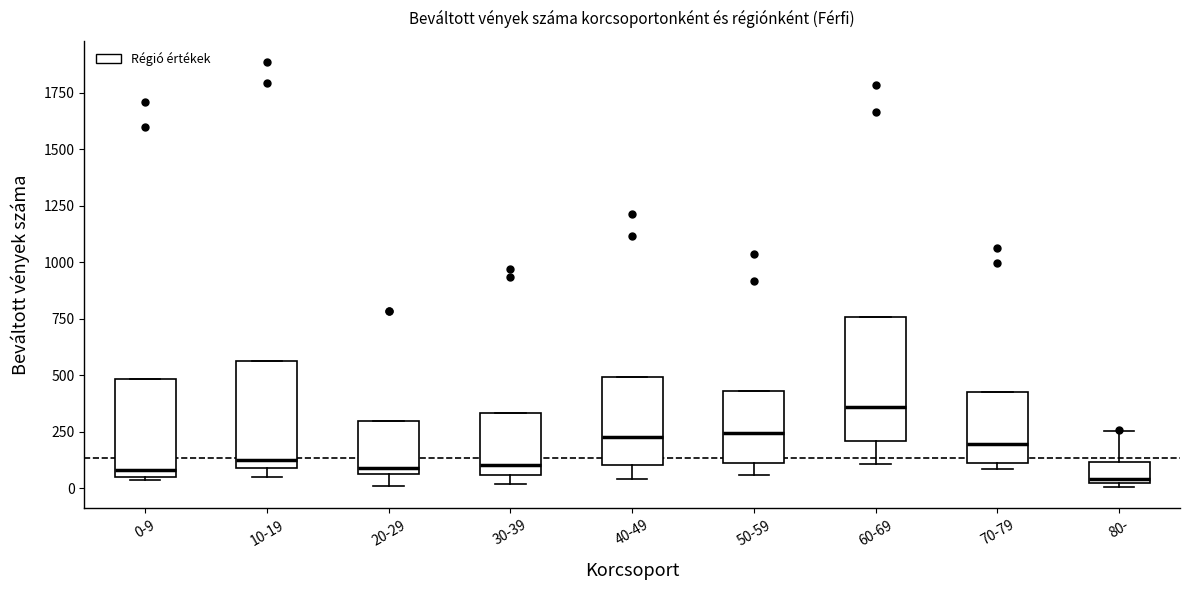

Where is the lower edge of the box for 50-59 on the y-axis? The values are not printed on the chart, so give them approximately, as read against the axis.

100